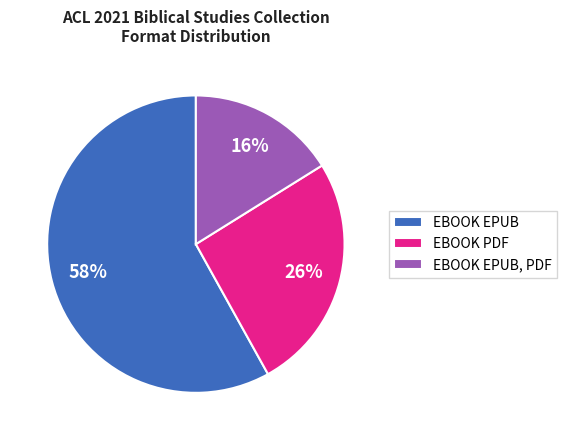

Combined, do EBOOK EPUB, PDF and EBOOK PDF account for over 50%?

No